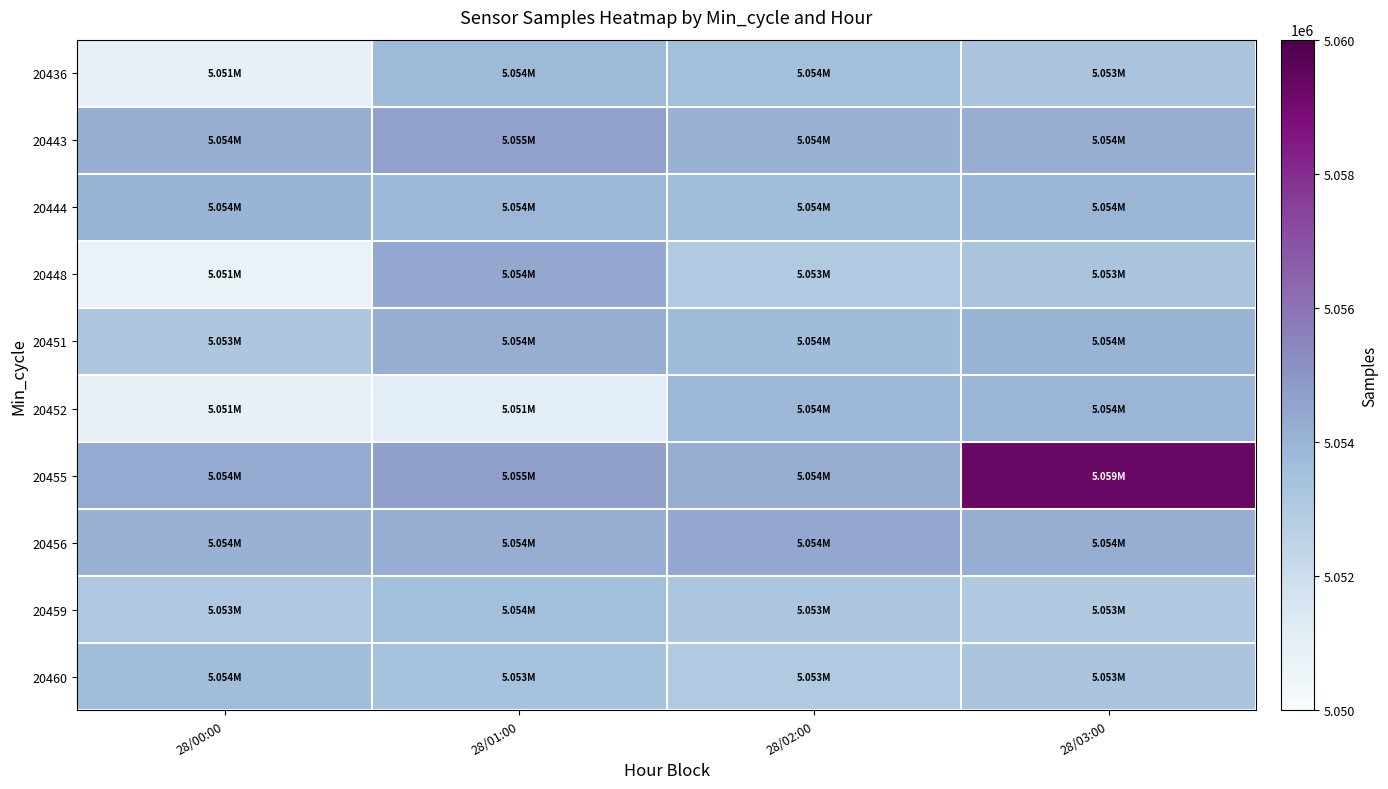

What is the minimum value shown in the chart?

5050756